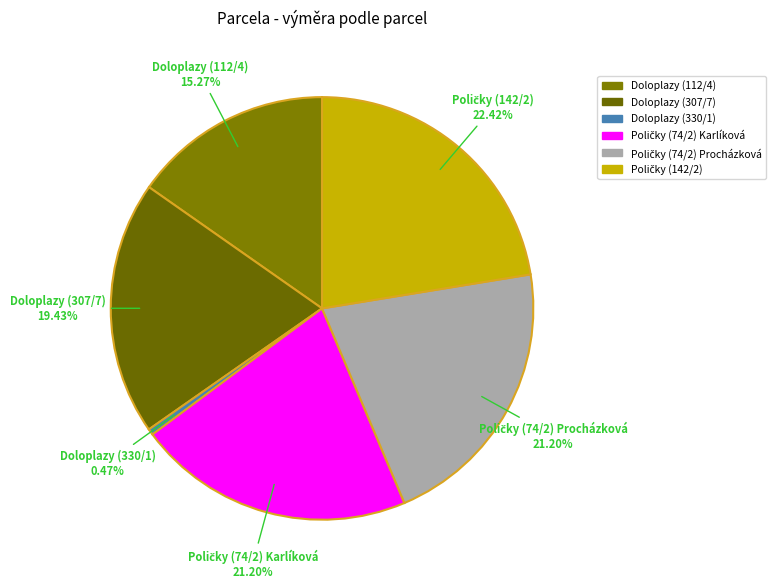

Count the number of slices in the pie.

6